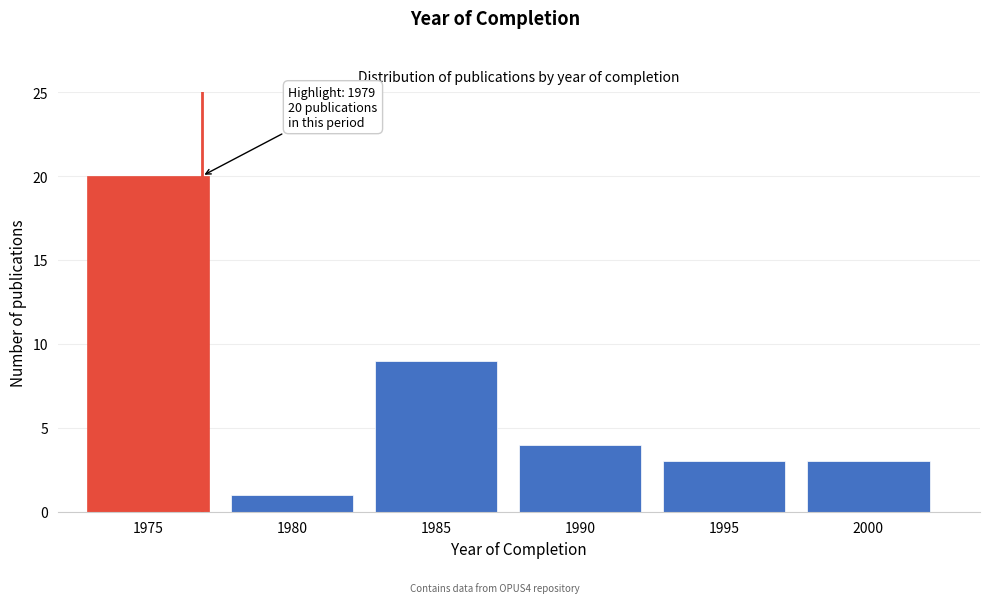

Reading left to right, transcribe all the data shown in this chart.

1975=20	1980=1	1985=9	1990=4	1995=3	2000=3